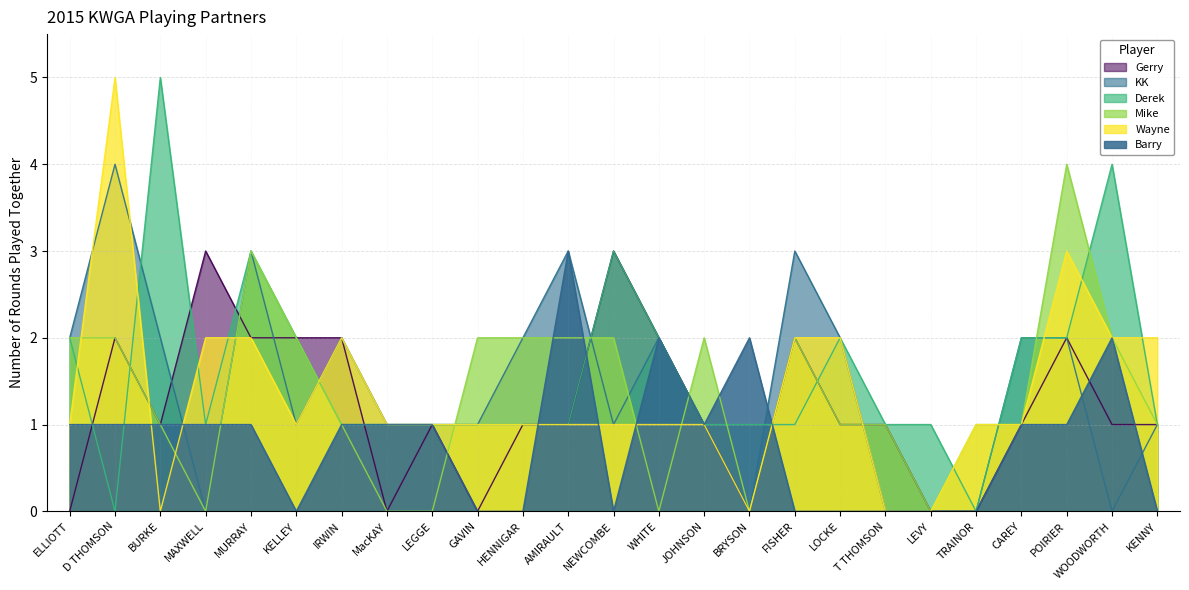

How many categories are shown in the chart?

25